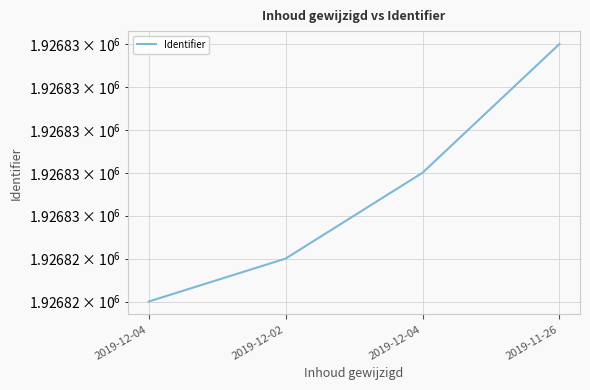

Reading right to left, list all the values displayed in this chart.

2019-11-26=1926830	2019-12-04=1926827	2019-12-02=1926825	2019-12-04=1926824